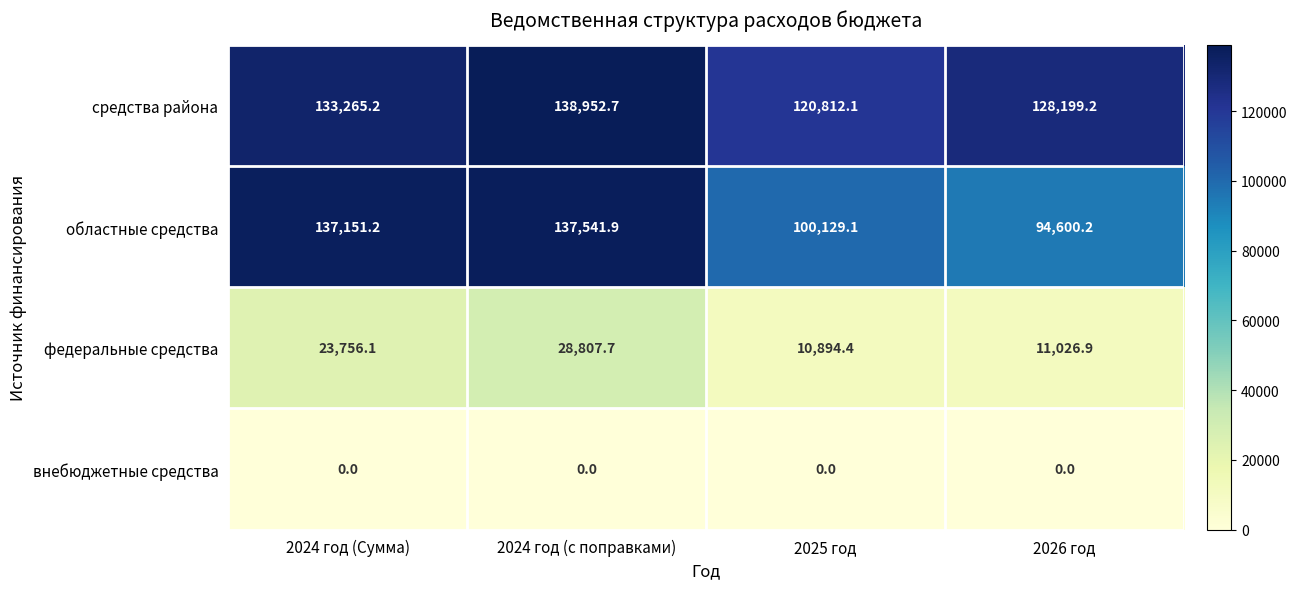

At 2026 год, list the series in order from smallest to largest.

внебюджетные средства, федеральные средства, областные средства, средства района